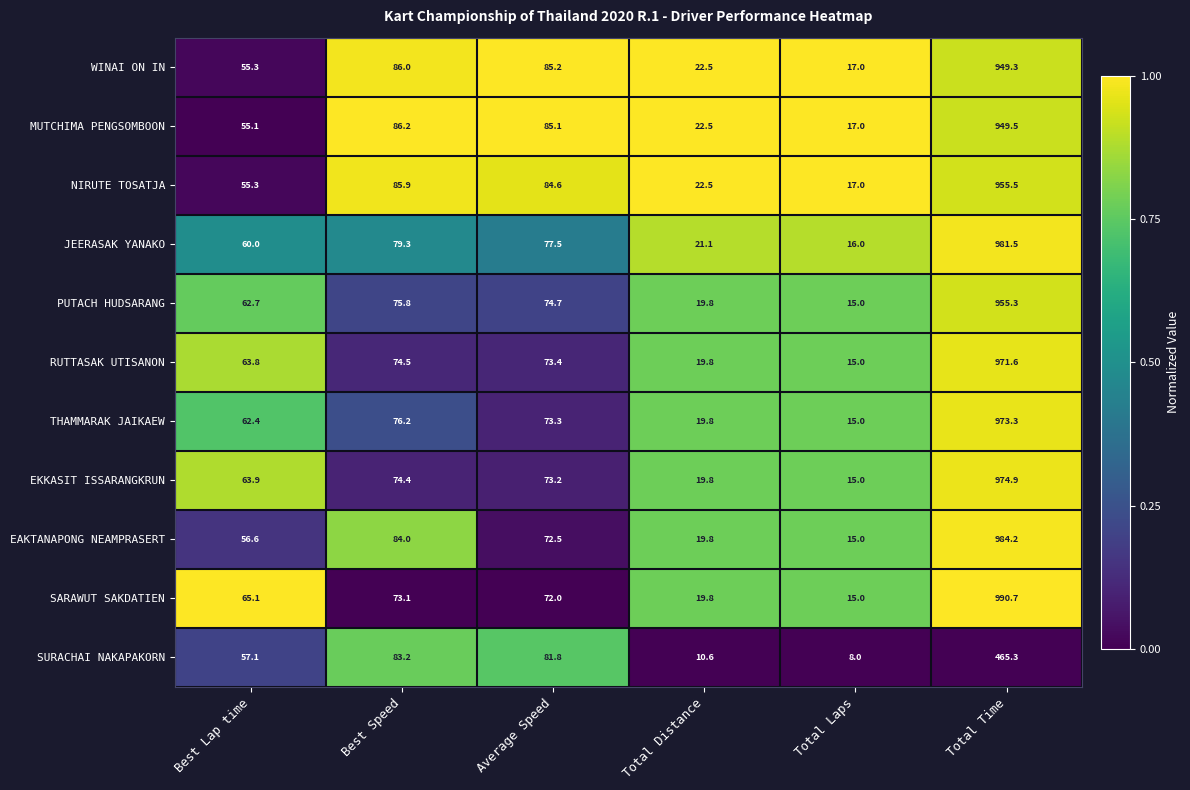

List the series in order of their peak value, lowest first.

SURACHAI NAKAPAKORN, WINAI ON IN, MUTCHIMA PENGSOMBOON, PUTACH HUDSARANG, NIRUTE TOSATJA, RUTTASAK UTISANON, THAMMARAK JAIKAEW, EKKASIT ISSARANGKRUN, JEERASAK YANAKO, EAKTANAPONG NEAMPRASERT, SARAWUT SAKDATIEN